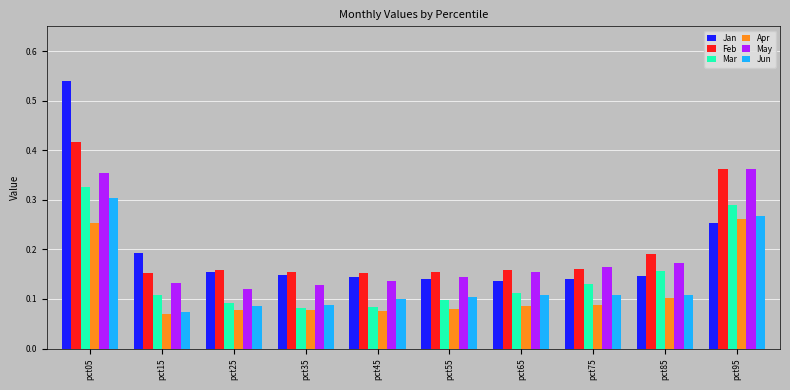

True or false: May has a value of 0.1 at pct45.

True